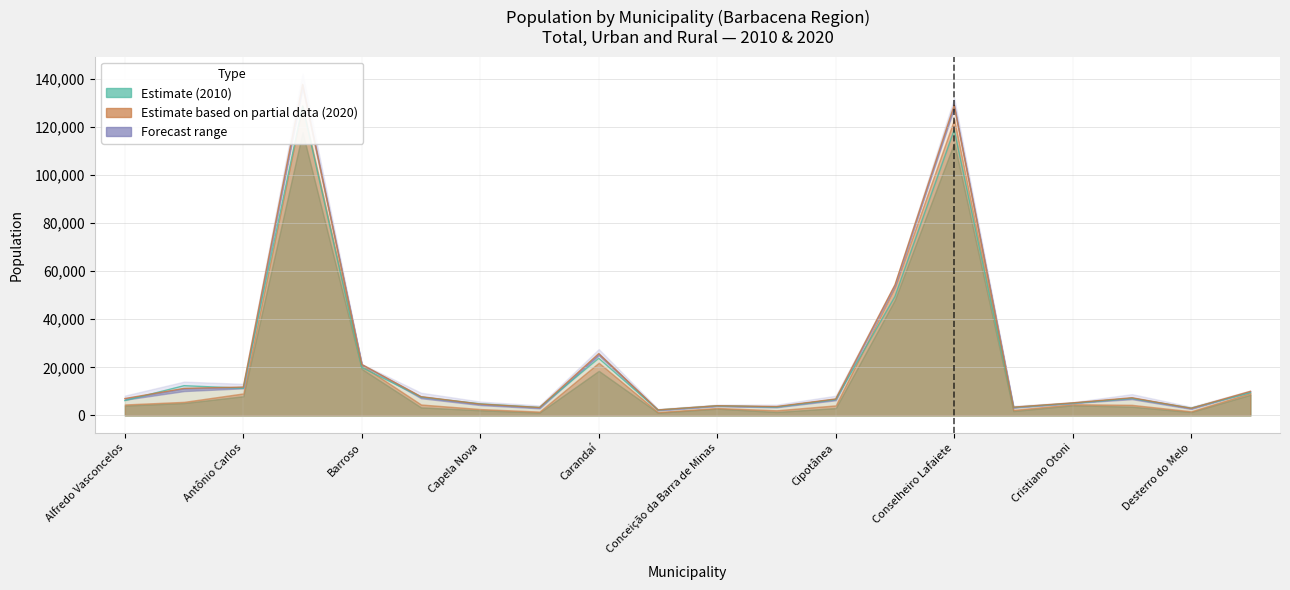

Reading left to right, transcribe all the data shown in this chart.

Total 2010: 6186.6	12382.4	11318.2	128604.0	19959.1	7674.4	4842.3	3348.4	23775.0	2285.2	4026.7	3525.6	6667.3	49410.6	118652.7	3361.7	5099.0	7130.6	3070.4	9469.8
Urbana 2010: 4104.1	5162.6	7981.4	117702.9	19328.5	3355.5	2172.8	1198.6	18537.4	1143.6	2841.3	1455.3	3069.4	48090.6	113316.1	1832.0	4232.4	3662.1	1418.3	8612.7
Rural 2010: 2082.6	7219.8	3336.8	10901.2	630.6	4318.9	2669.5	2149.8	5237.6	1141.6	1185.3	2070.4	3597.9	1320.0	5336.6	1529.6	866.6	3468.6	1652.0	857.1
Total 2020: 7031.9	11260.0	11816.5	137594.2	21193.2	7823.1	4738.8	3311.7	25702.8	2308.5	4057.3	3710.3	6869.6	54290.9	128929.7	3447.0	5247.8	7381.9	2984.9	10033.0
Urbana 2020: 4573.4	5659.8	9164.9	128801.7	20780.5	4557.1	2666.2	1612.8	21919.1	1432.0	3114.0	2146.8	4188.6	53438.6	123107.7	2308.4	4686.7	4407.7	1741.3	9360.4
Rural 2020: 2458.4	5600.2	2651.6	8792.5	412.8	3266.0	2072.6	1698.9	3783.7	876.5	943.3	1563.5	2680.9	852.4	5822.0	1138.6	561.1	2974.2	1243.6	672.6